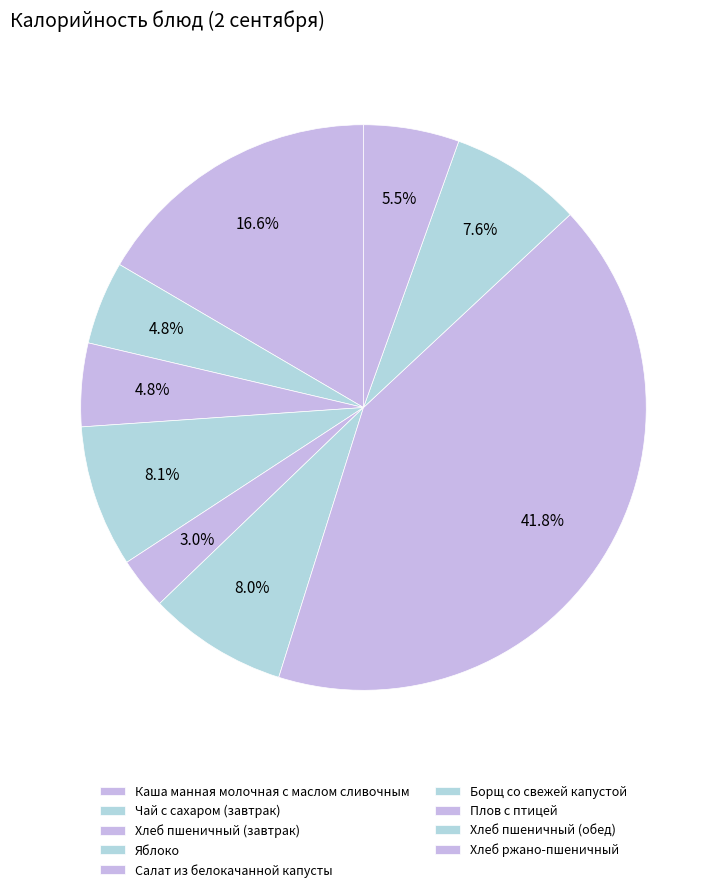

Count the number of slices in the pie.

9